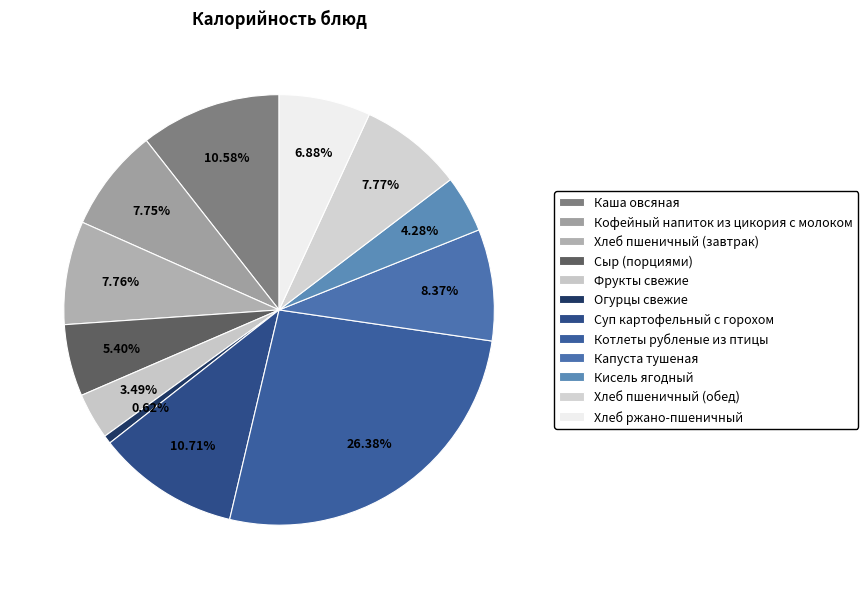

To the nearest percent, what is the difference between the largest and smallest slice percentages?

26%